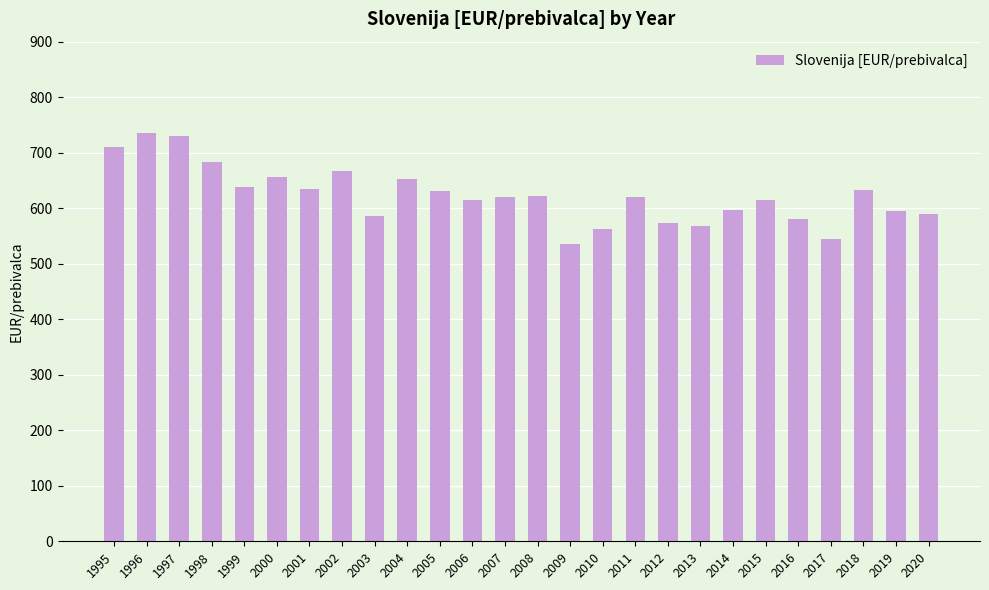

Are the bars horizontal?

No